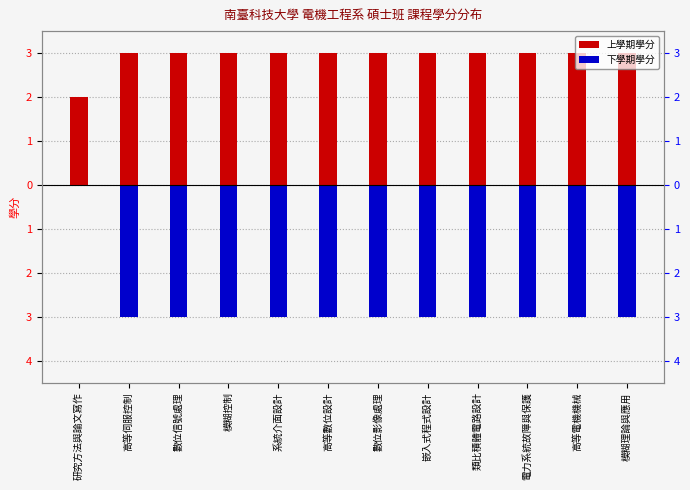

What is the sum of all 上學期學分 values?

35